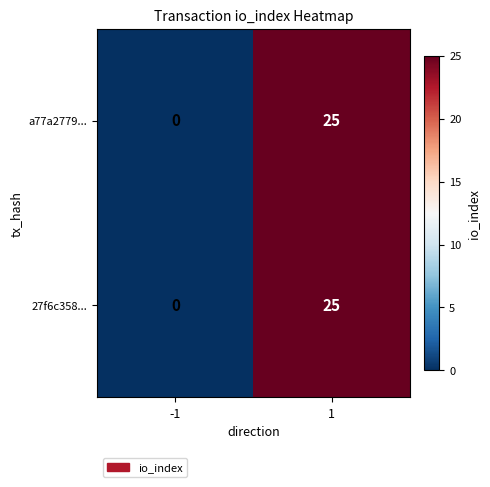

Is the value of a77a2779... at -1 greater than the value of 27f6c358... at 1?

No